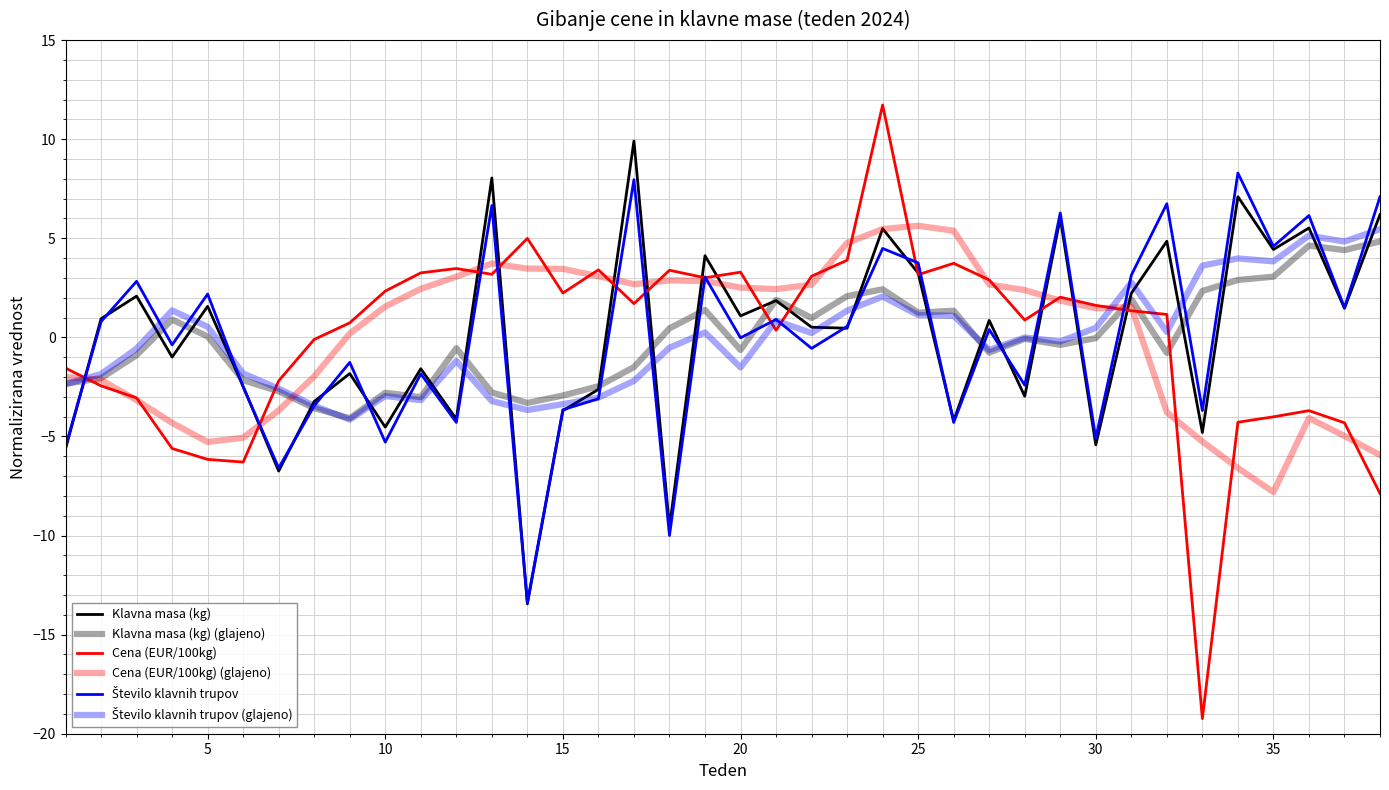

Reading right to left, extract all data points from this chart.

Klavna masa (kg): 6.2	1.5	5.5	4.4	7.1	-4.8	4.9	2.2	-5.4	6.0	-3.0	0.9	-4.2	3.2	5.5	0.5	0.5	1.9	1.1	4.1	-9.6	9.9	-2.6	-3.7	-13.4	8.0	-4.1	-1.6	-4.5	-1.8	-3.2	-6.7	-2.5	1.6	-1.0	2.1	0.9	-5.6
Klavna masa (kg) (glajeno): 4.8	4.4	4.6	3.1	2.9	2.3	-0.8	1.9	-0.0	-0.4	-0.1	-0.8	1.3	1.2	2.4	2.1	1.0	1.9	-0.6	1.4	0.5	-1.5	-2.5	-2.9	-3.3	-2.8	-0.6	-3.0	-2.8	-4.1	-3.6	-2.7	-2.2	0.0	0.9	-0.9	-2.1	-2.3
Cena (EUR/100kg): -7.9	-4.3	-3.7	-4.0	-4.3	-19.2	1.2	1.3	1.6	2.0	0.9	2.9	3.7	3.2	11.7	3.9	3.1	0.4	3.3	3.0	3.4	1.7	3.4	2.2	5.0	3.2	3.5	3.3	2.3	0.7	-0.1	-2.2	-6.3	-6.2	-5.6	-3.1	-2.4	-1.6
Cena (EUR/100kg) (glajeno): -5.9	-5.0	-4.1	-7.8	-6.6	-5.3	-3.8	1.5	1.5	1.9	2.4	2.7	5.4	5.6	5.5	4.8	2.7	2.4	2.5	2.8	2.9	2.7	3.1	3.5	3.5	3.7	3.1	2.4	1.6	0.2	-2.0	-3.7	-5.1	-5.3	-4.3	-3.2	-2.2	-2.0
Število klavnih trupov: 7.1	1.5	6.1	4.6	8.3	-3.7	6.7	3.1	-5.1	6.3	-2.4	0.4	-4.3	3.8	4.5	0.5	-0.6	0.9	-0.0	3.0	-10.0	8.0	-3.1	-3.7	-13.4	6.7	-4.3	-1.8	-5.3	-1.3	-3.5	-6.6	-2.5	2.2	-0.4	2.8	0.8	-5.5
Število klavnih trupov (glajeno): 5.5	4.8	5.1	3.8	4.0	3.6	0.3	2.8	0.5	-0.2	-0.0	-0.6	1.1	1.1	2.1	1.3	0.2	0.8	-1.5	0.2	-0.5	-2.2	-3.0	-3.4	-3.7	-3.2	-1.2	-3.2	-3.0	-4.1	-3.5	-2.6	-1.8	0.5	1.4	-0.6	-1.8	-2.4